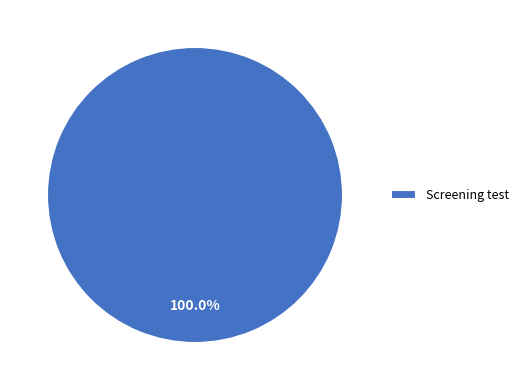

The Screening test slice represents 100% of the pie. True or false?

True